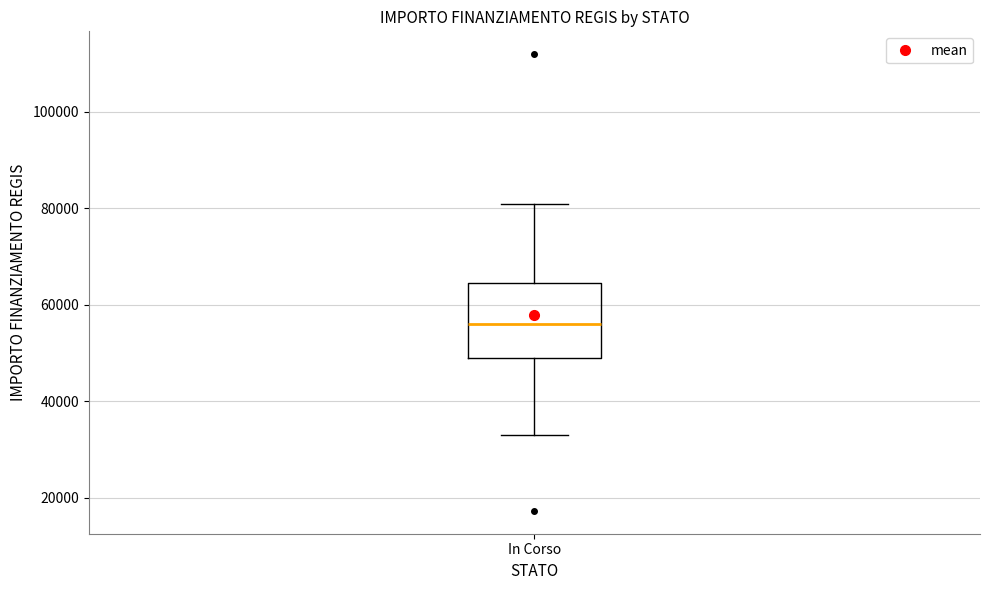

Transcribe this box plot: give where the median line is, the range the box spans, and where the two whiskers end, as read against the y-axis. The values are not printed on the chart, so give them approximately, as read against the axis.

median 56000, box 50000 to 64000, whiskers 32000 to 80000